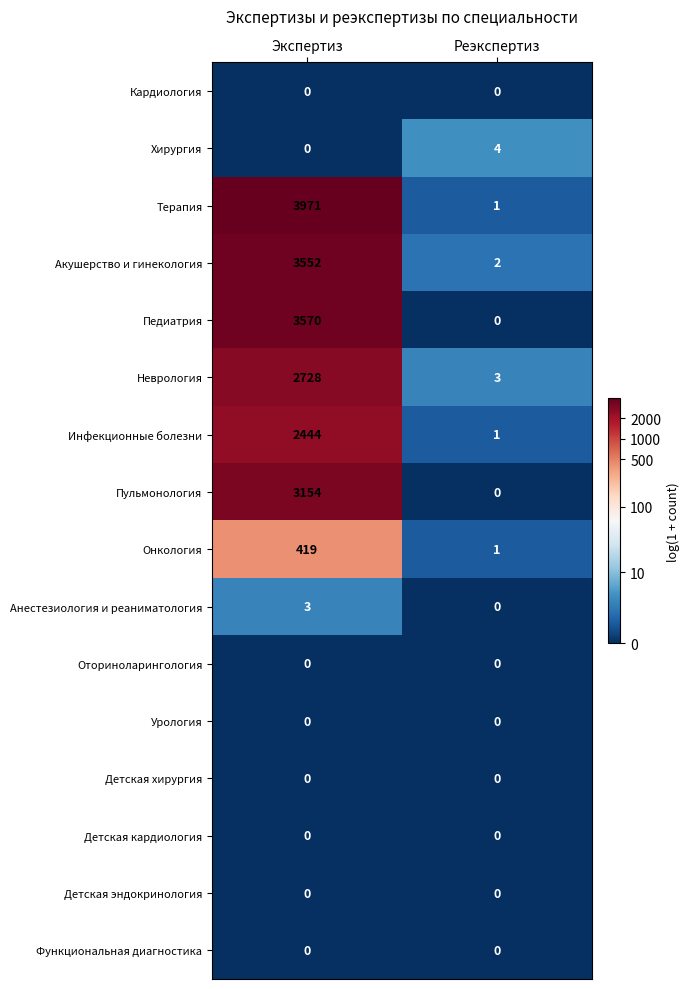

Which series changed the most between Экспертиз and Реэкспертиз?

Терапия